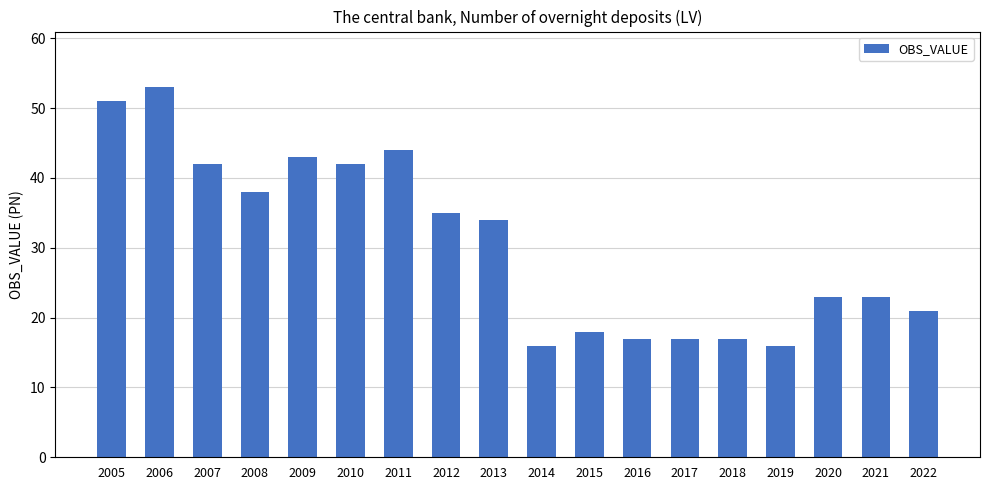

Reading left to right, transcribe all the data shown in this chart.

51	53	42	38	43	42	44	35	34	16	18	17	17	17	16	23	23	21